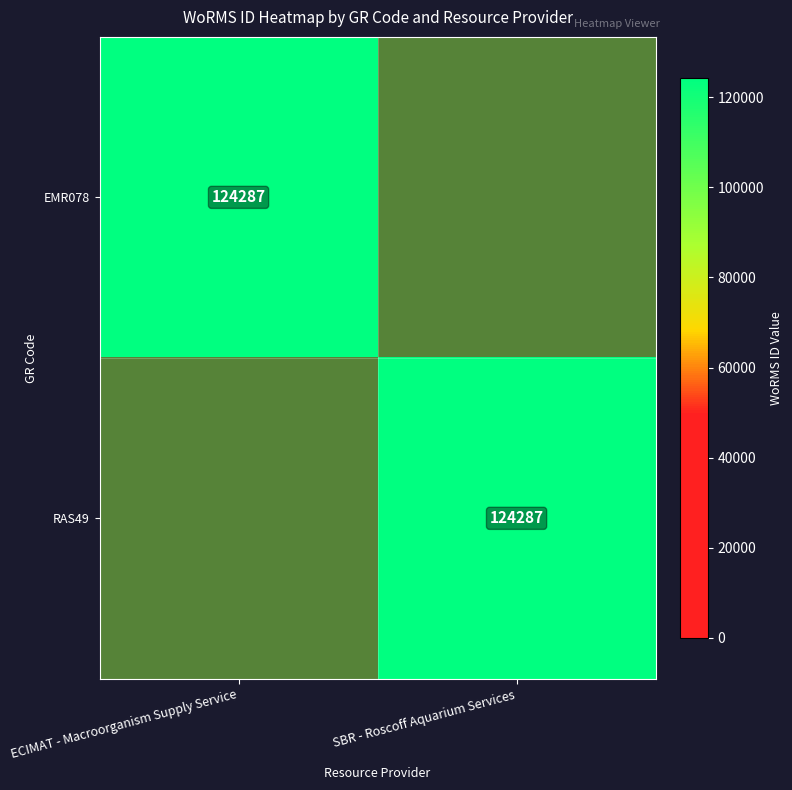

True or false: RAS49 has a value of 124287 at SBR - Roscoff Aquarium Services.

True